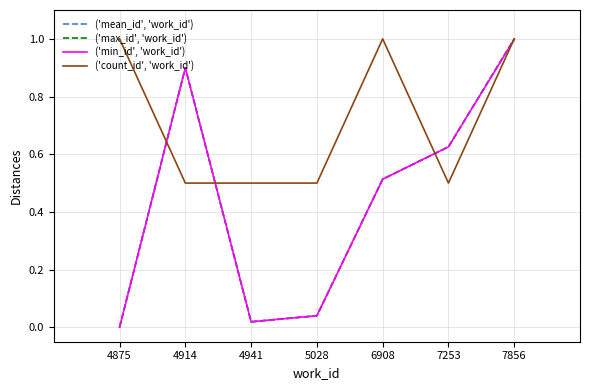

At which label is ('min_id', 'work_id') closest to 0?

4875